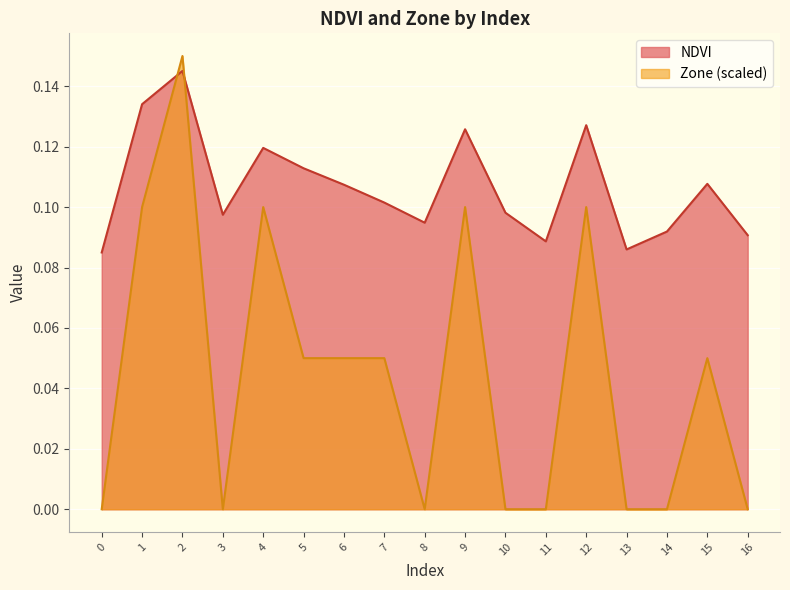

At how many categories does at least one series exceed 0?

17